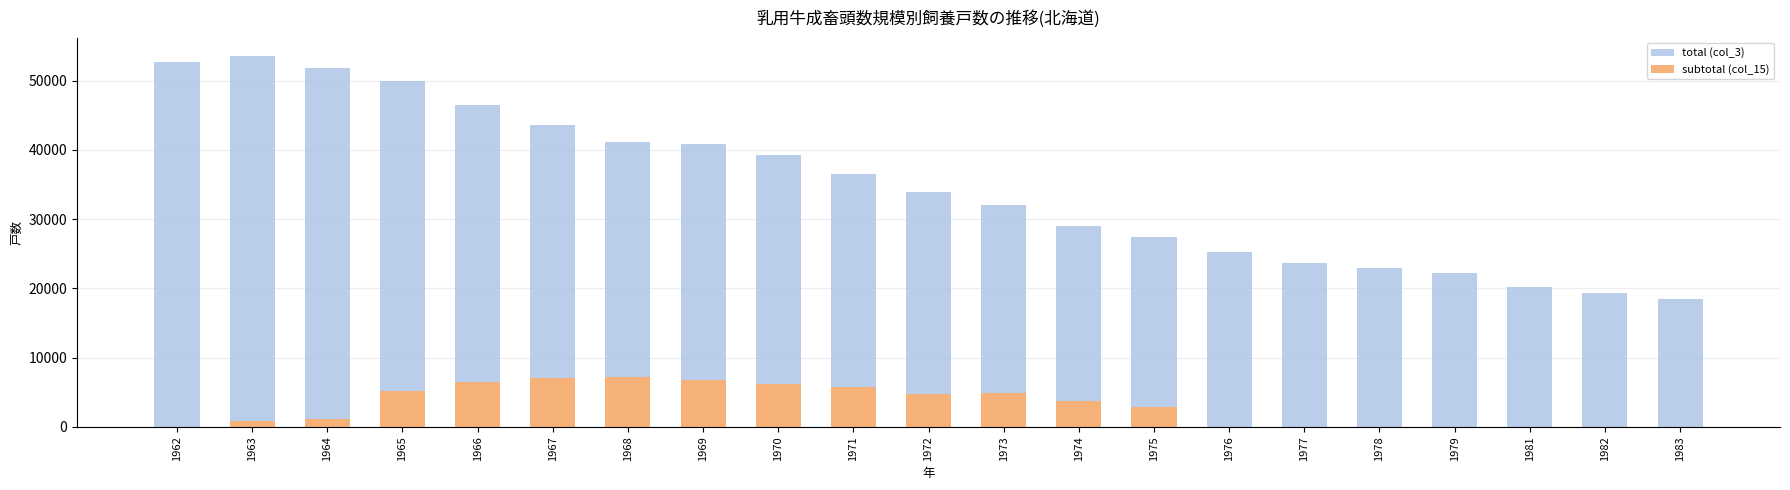

The value of subtotal (col_15) at 1968 is 12447. True or false?

False